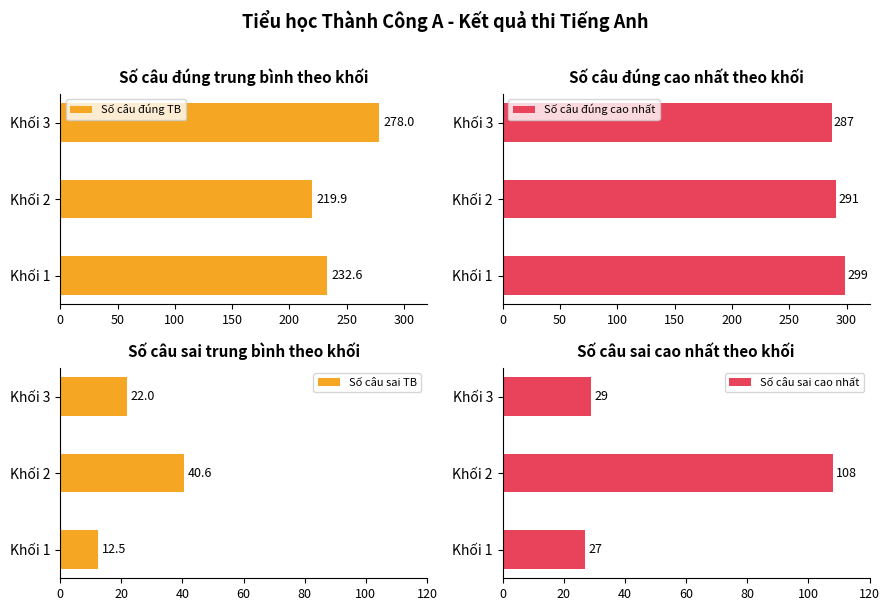

What is the difference between the maximum and minimum values in the Số câu đúng cao nhất series?

12